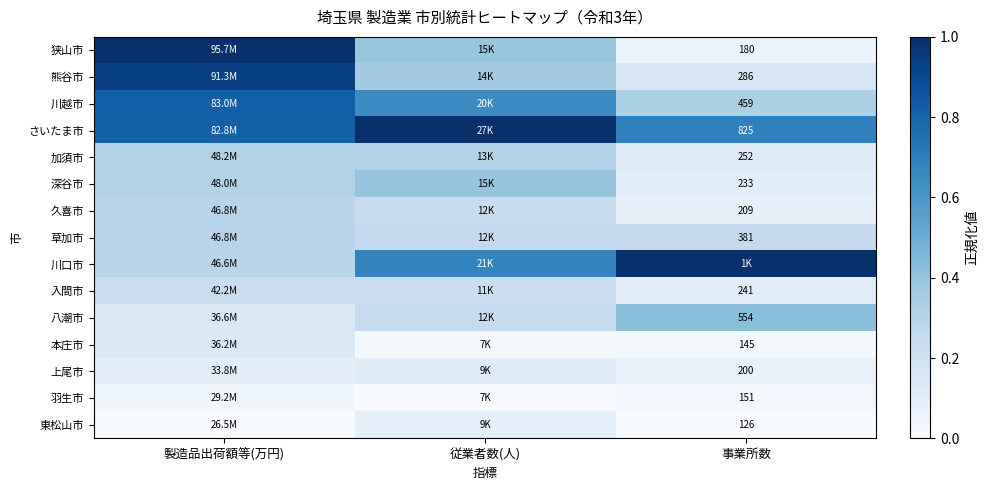

True or false: 草加市 has a value of 0.1 at 従業者数(人).

False